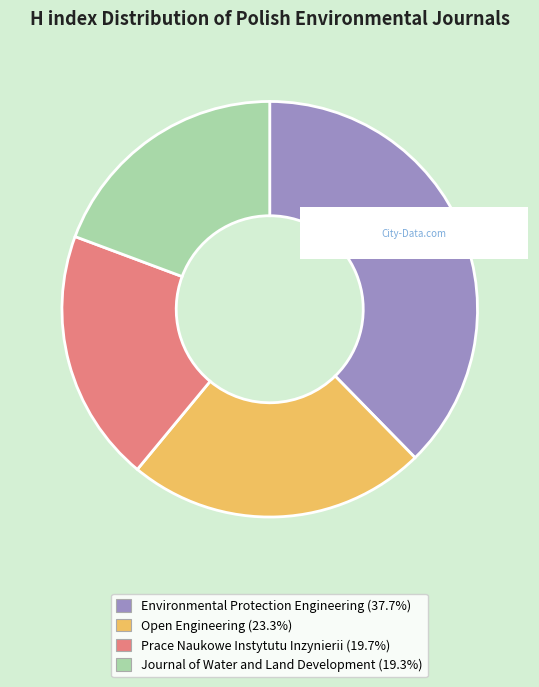

Do Prace Naukowe Instytutu Inzynierii and Environmental Protection Engineering together represent more than half of the pie?

Yes